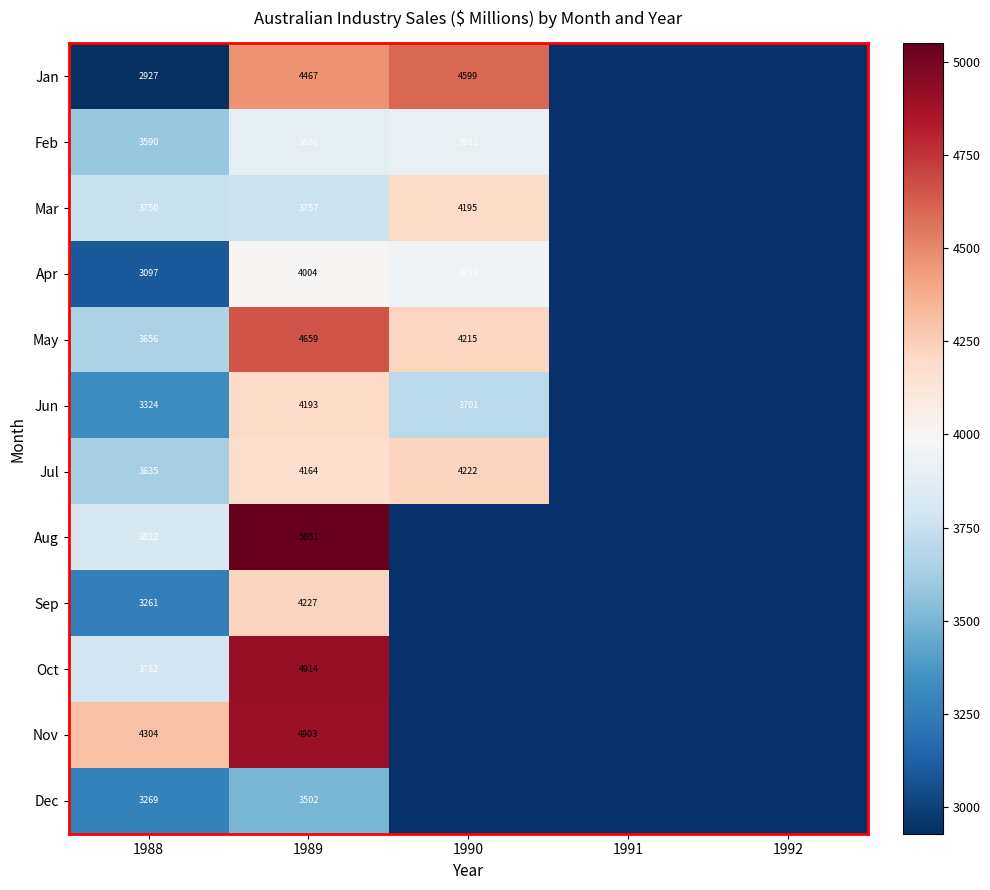

The value of Jan at 1990 is 6686. True or false?

False